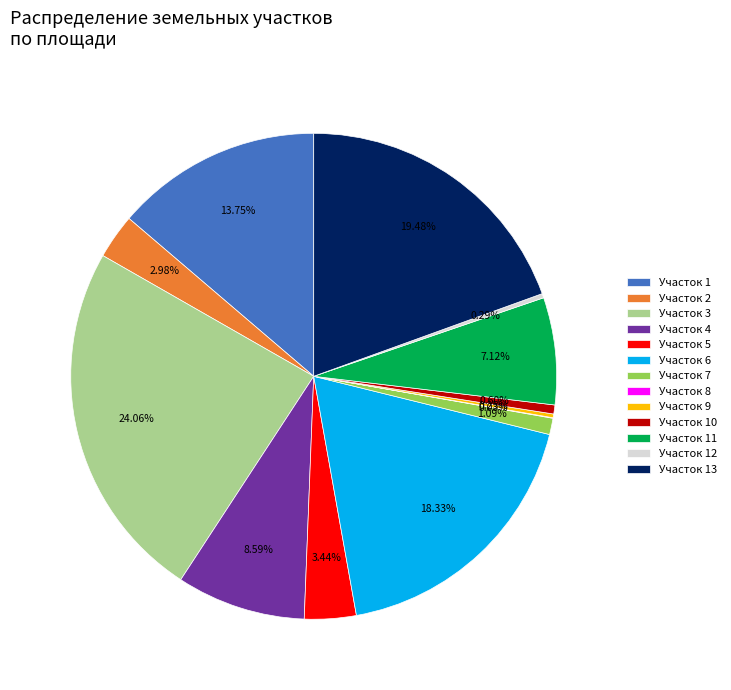

Is there a majority slice in this chart?

No